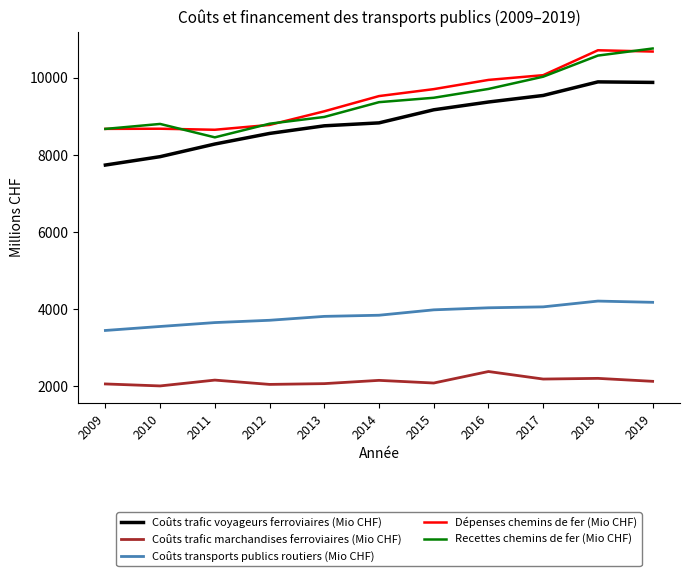

What is the difference between the maximum and second lowest values in the Recettes chemins de fer (Mio CHF) series?

2086.1